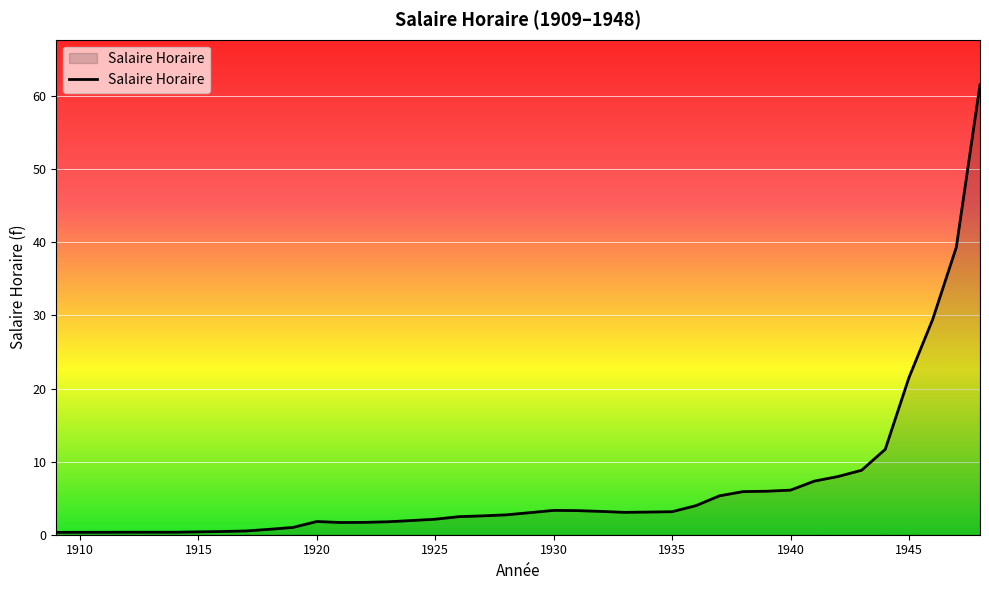

What is the difference between the maximum and minimum values?

61.3